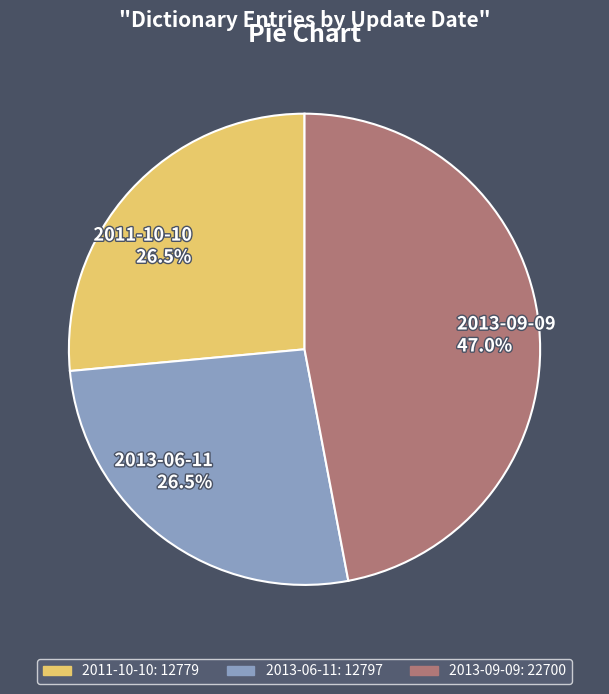

Which category has the biggest portion of the pie?

2013-09-09